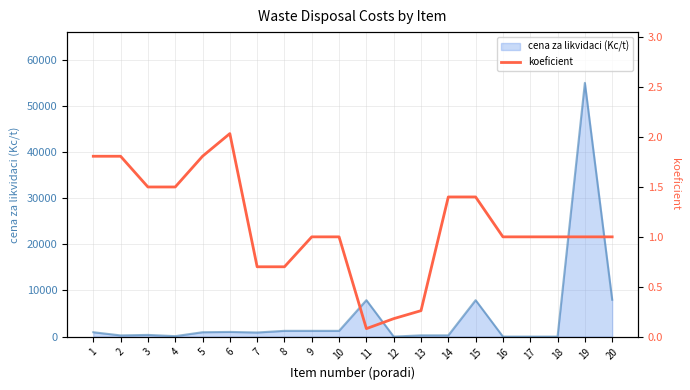

What is the smallest value displayed?

0.1